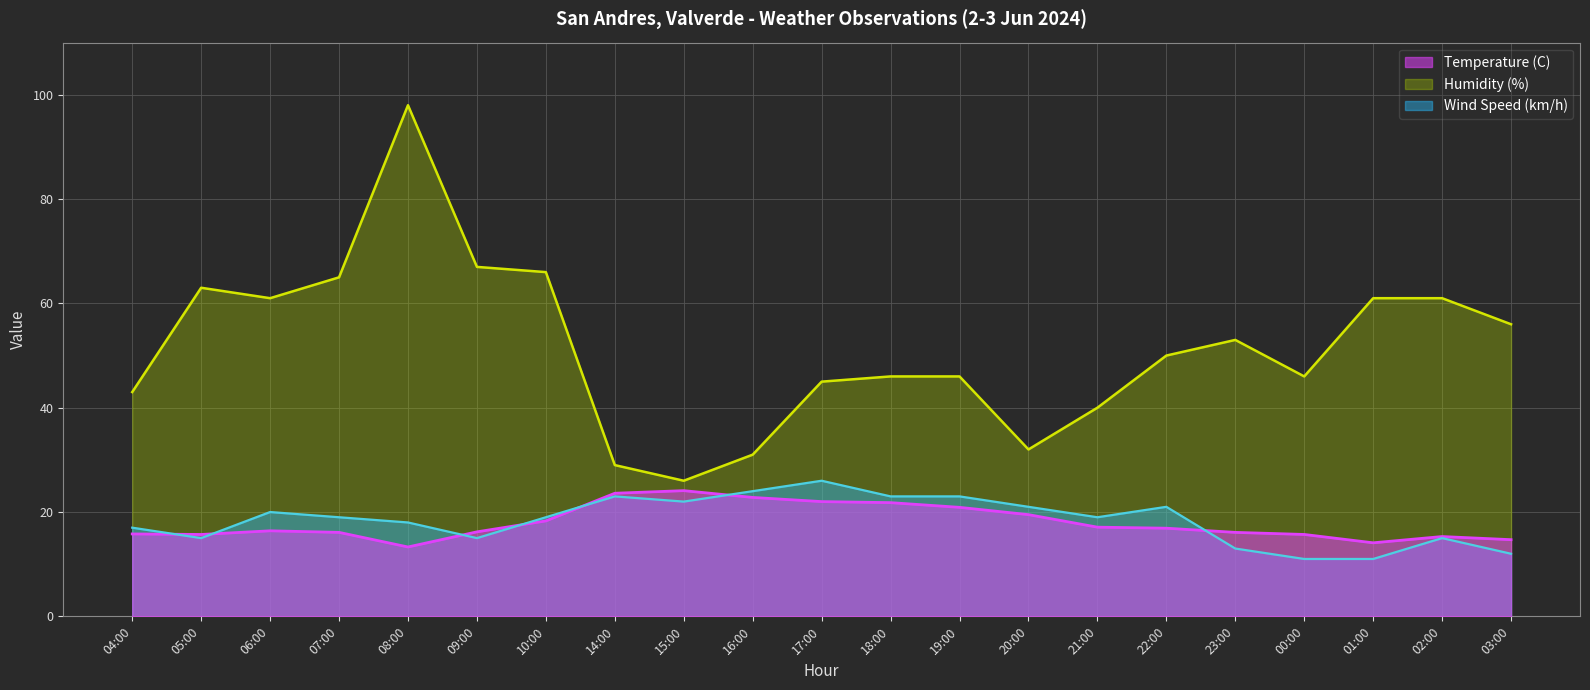

True or false: Temperature (C) has a value of 6.0 at 08:00.

False